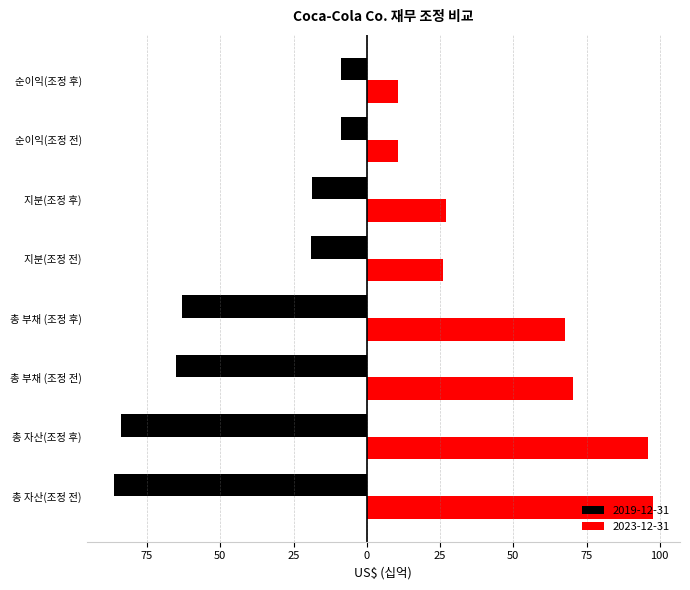

Is the value of 2023-12-31 at 순이익(조정 후) greater than the value of 2019-12-31 at 총 부채 (조정 전)?

Yes